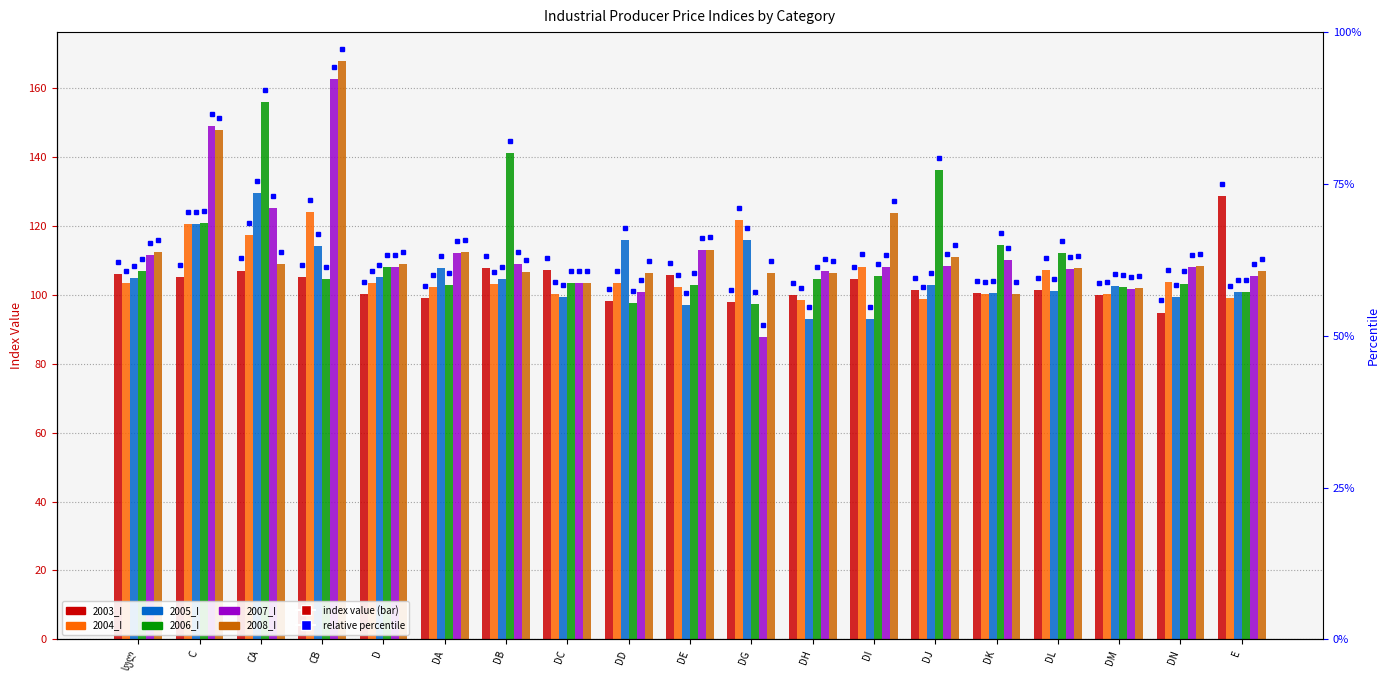

At how many categories does at least one series exceed 160?

1